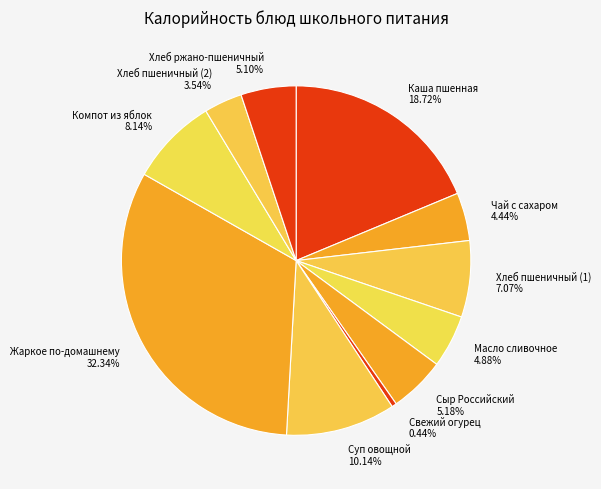

Does Жаркое по-домашнему represent more than half of the total?

No